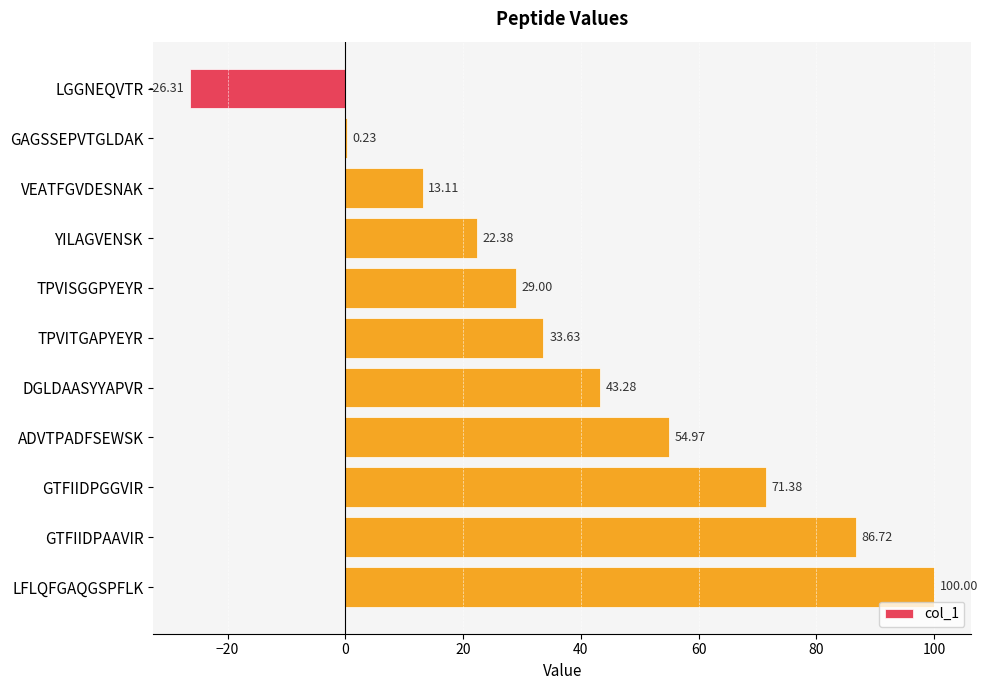

At which category does the chart reach its peak across all series?

LFLQFGAQGSPFLK